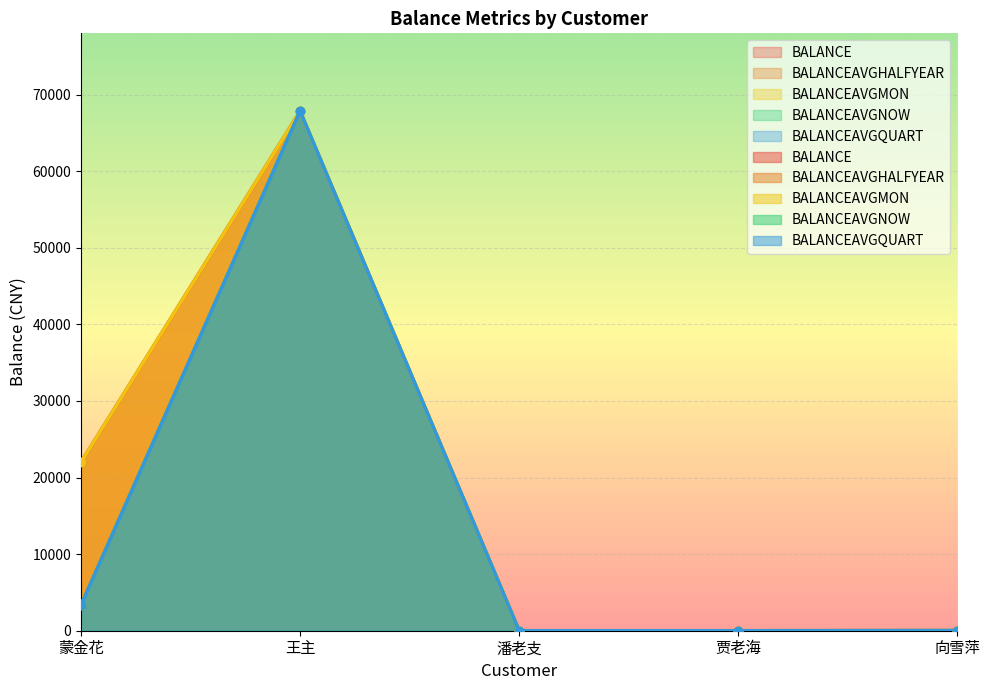

Is it true that BALANCEAVGNOW equals 0.6 at 贾老海?

False